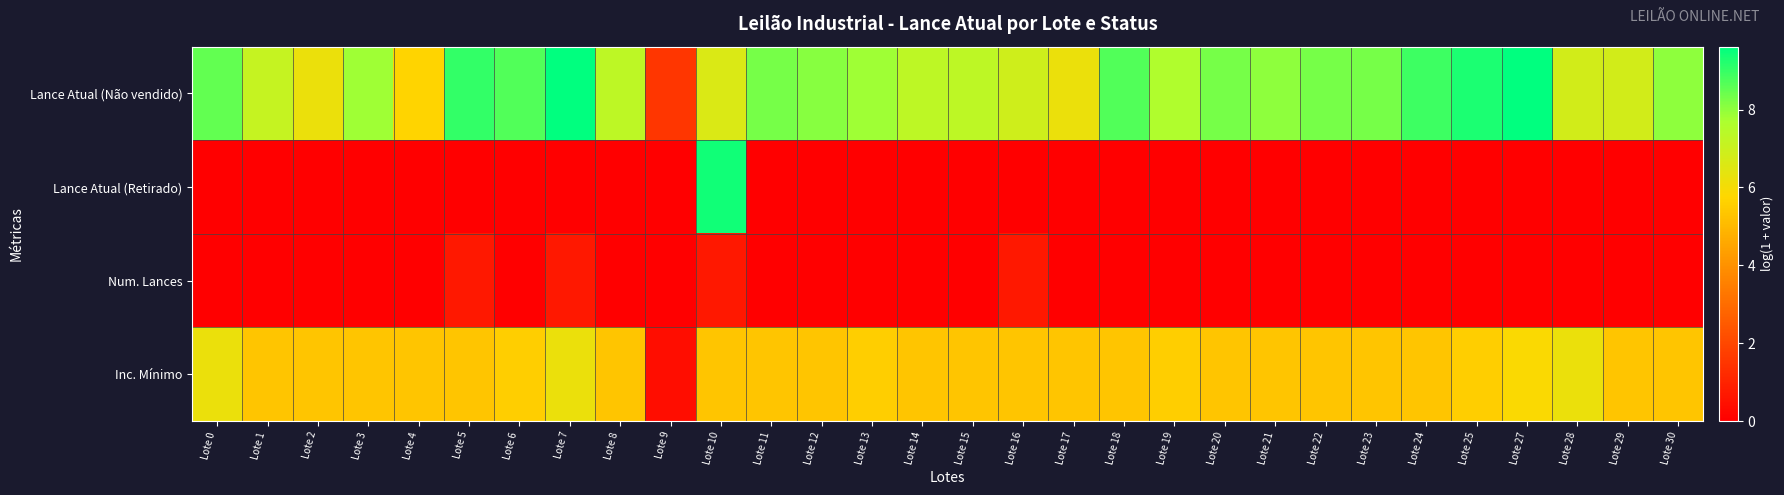

Which series has the largest total across all categories?

Lance Atual (Não vendido)